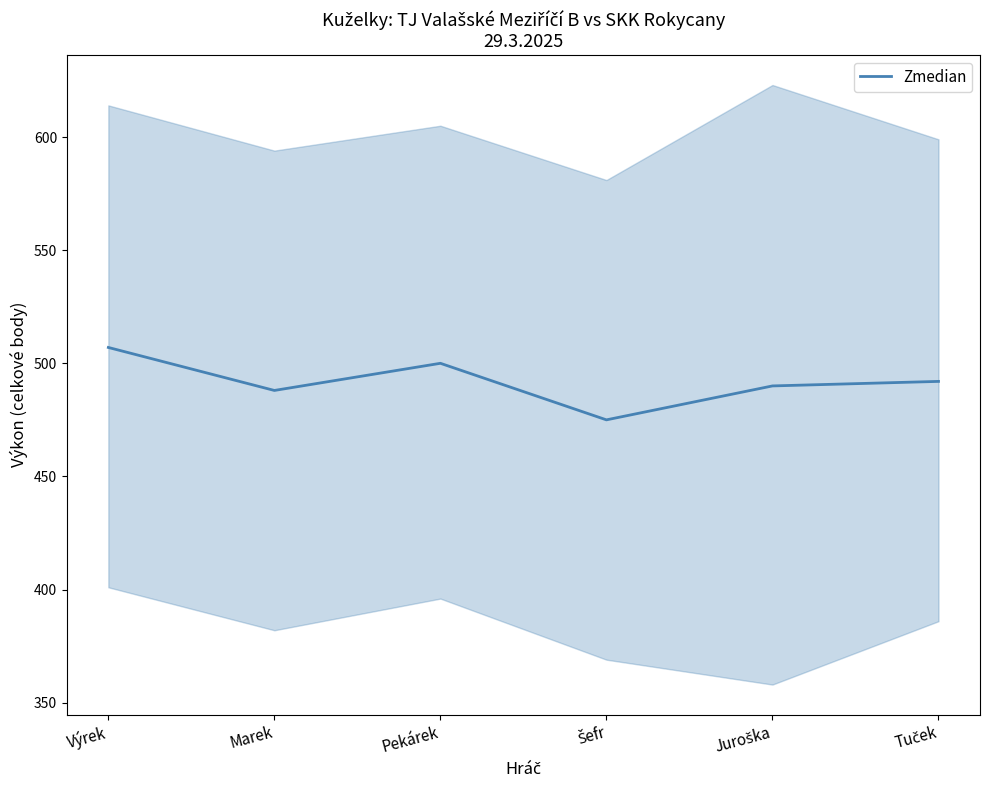

How many categories are shown in the chart?

6